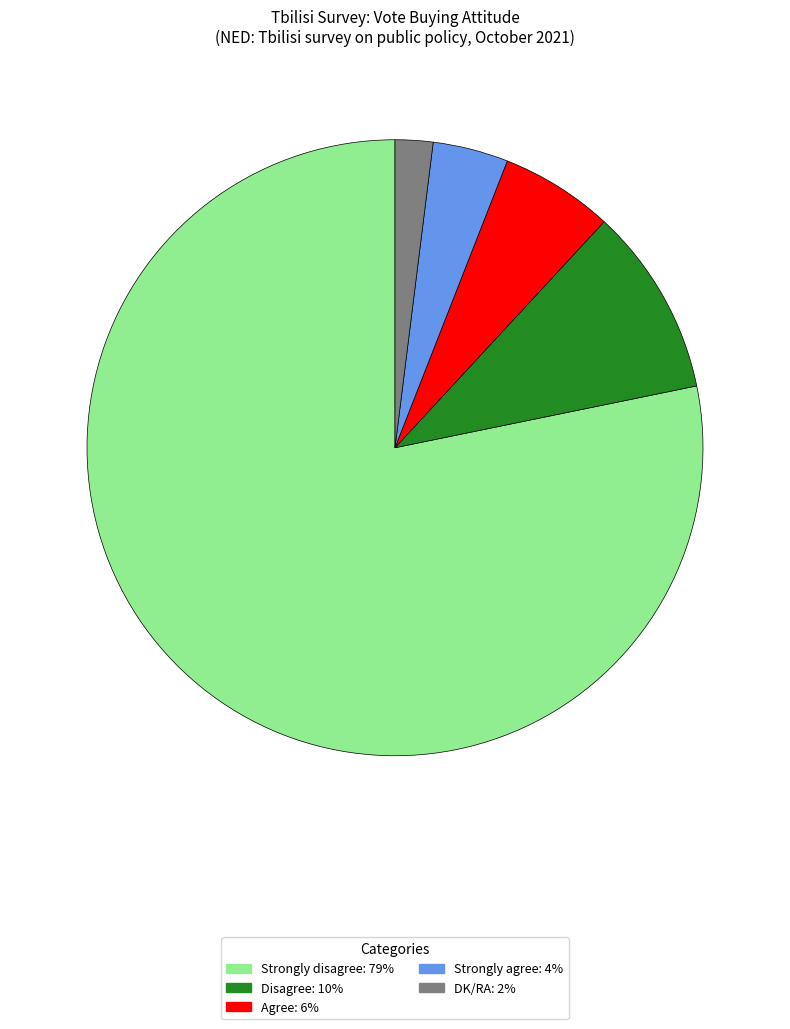

Do Strongly agree and DK/RA together represent more than half of the pie?

No